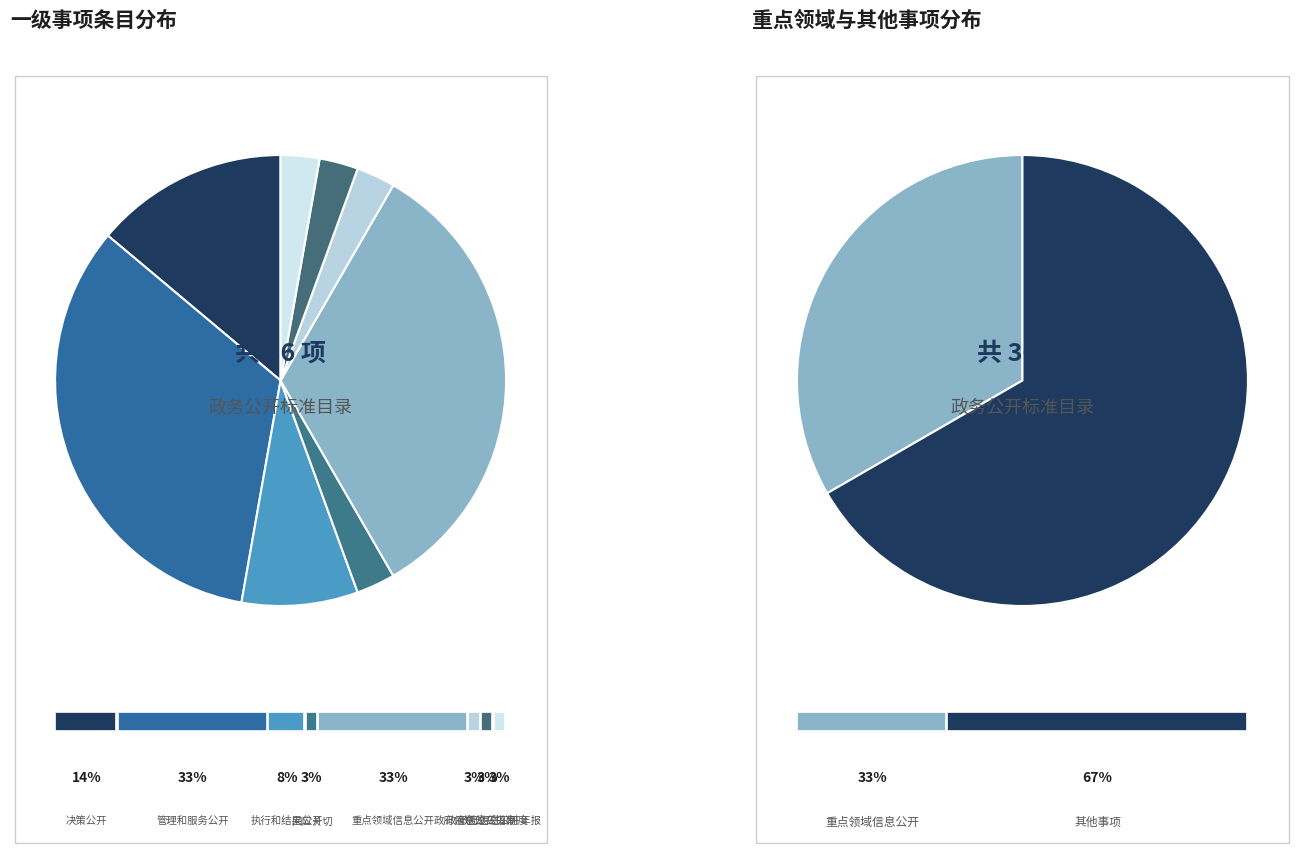

What percentage do 重点领域信息公开 and 管理和服务公开 together represent?

66.7%